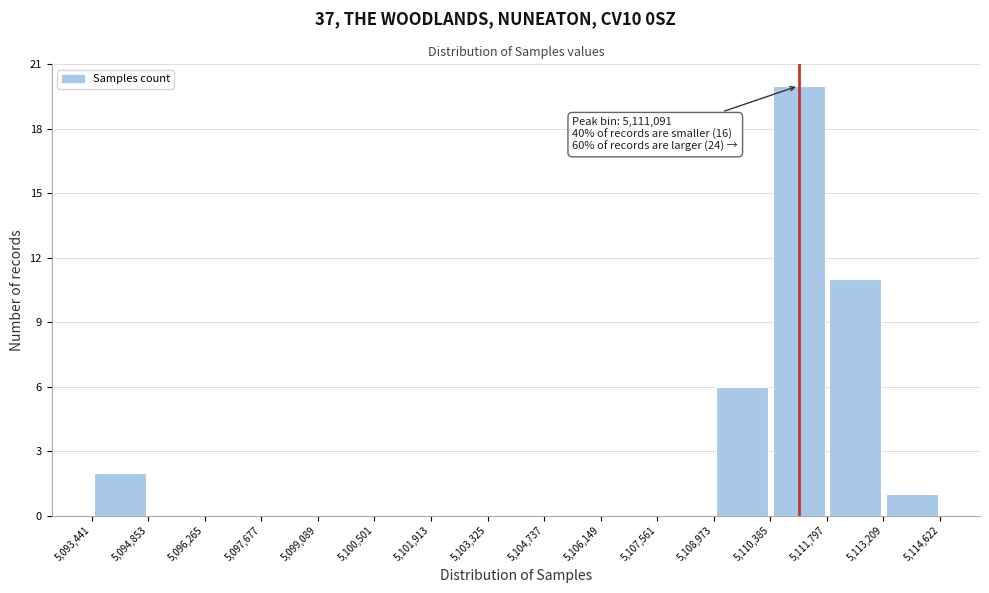

Over which range of the x-axis is the bar tallest?

5,110,385 to 5,111,797